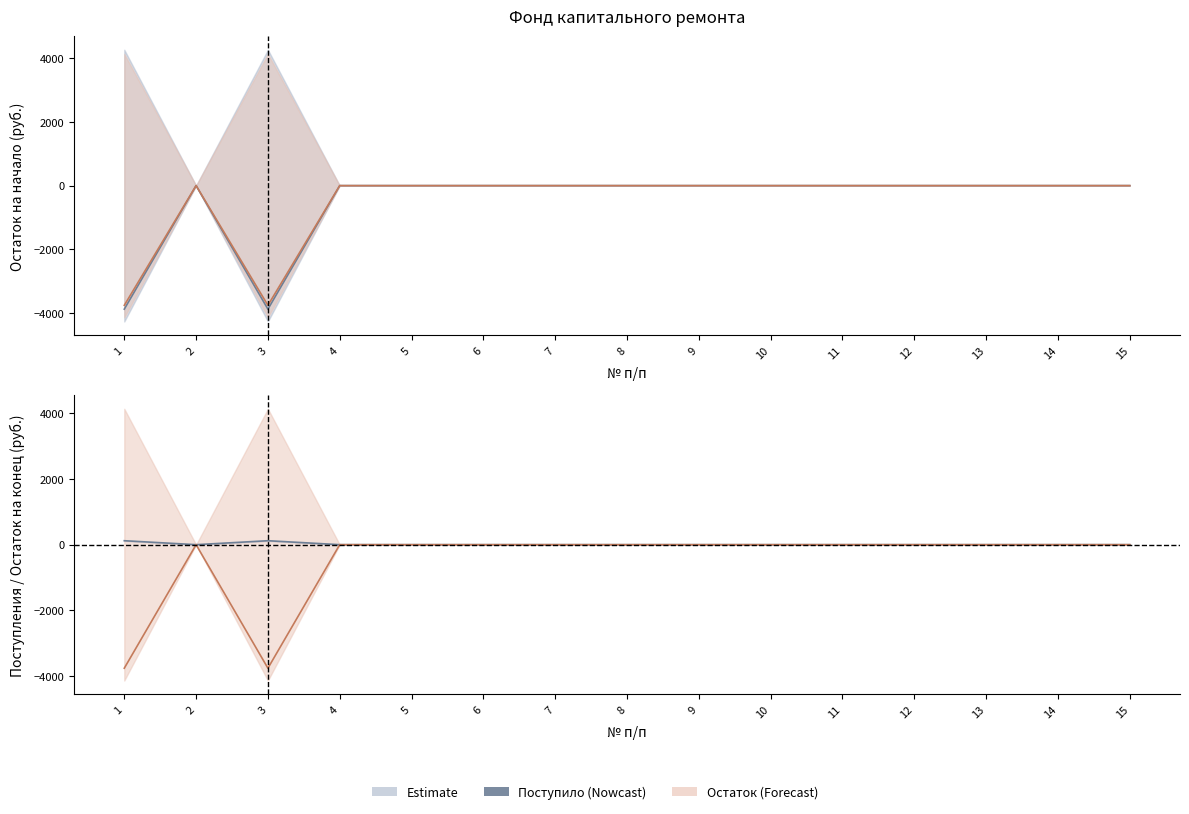

At how many categories does at least one series exceed -3208?

15